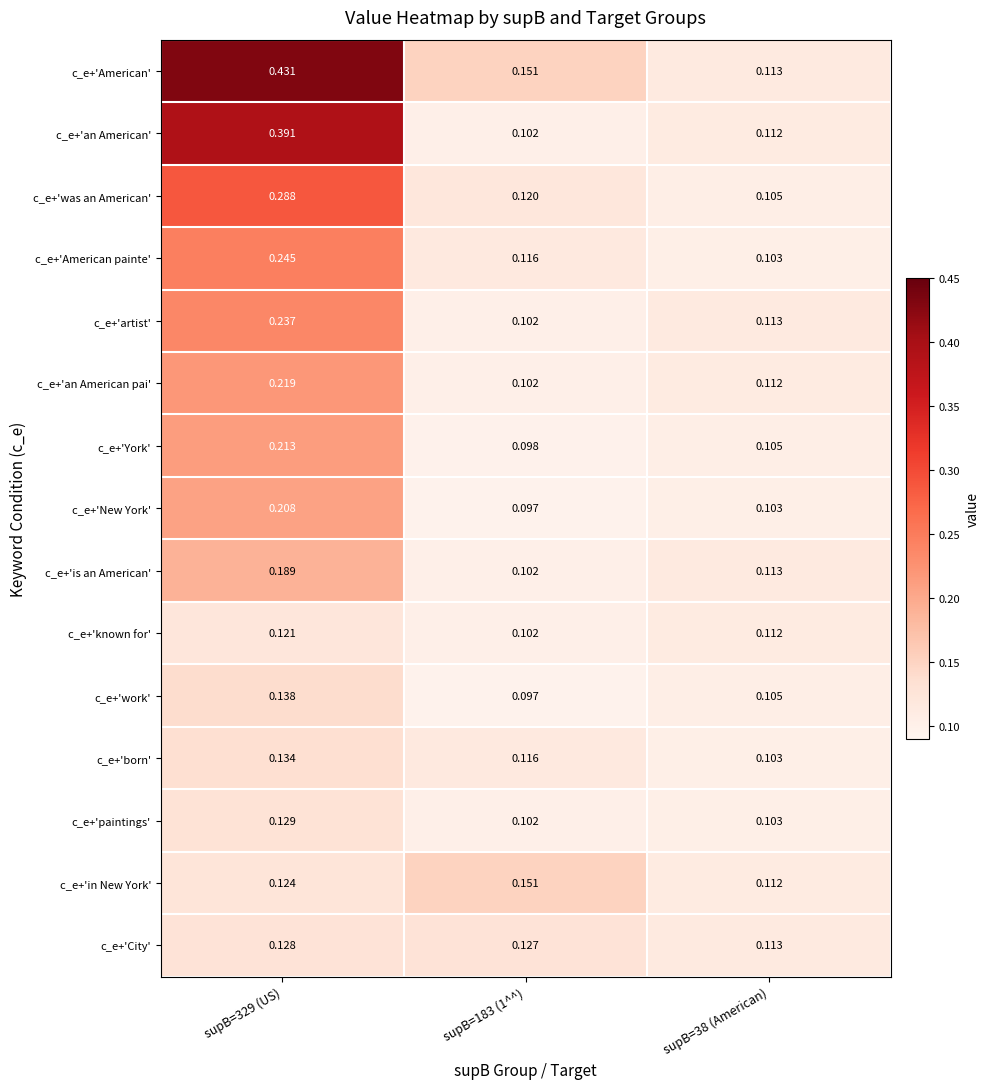

Which series has the widest spread of values?

c_e+'American'